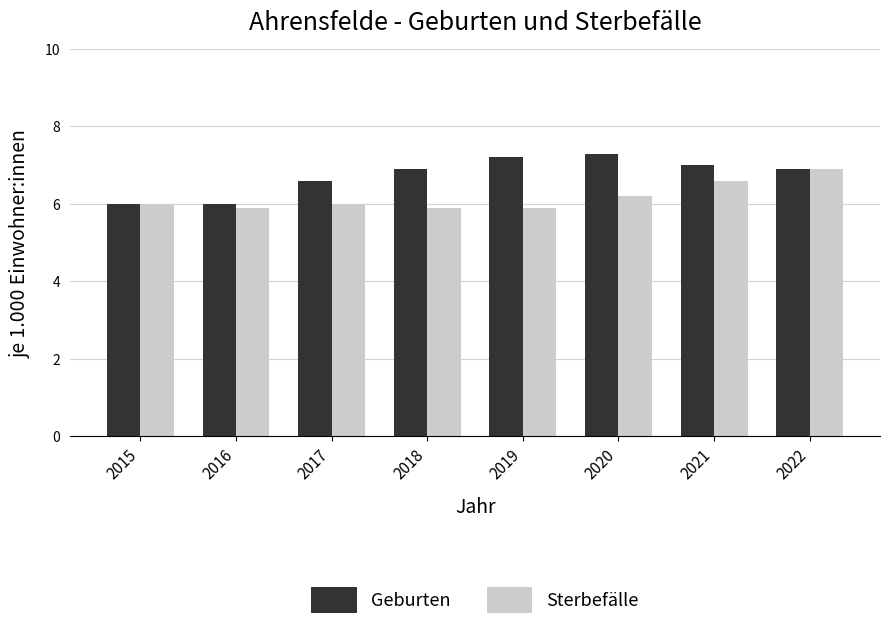

Read the Sterbefälle value at 2020.

6.2